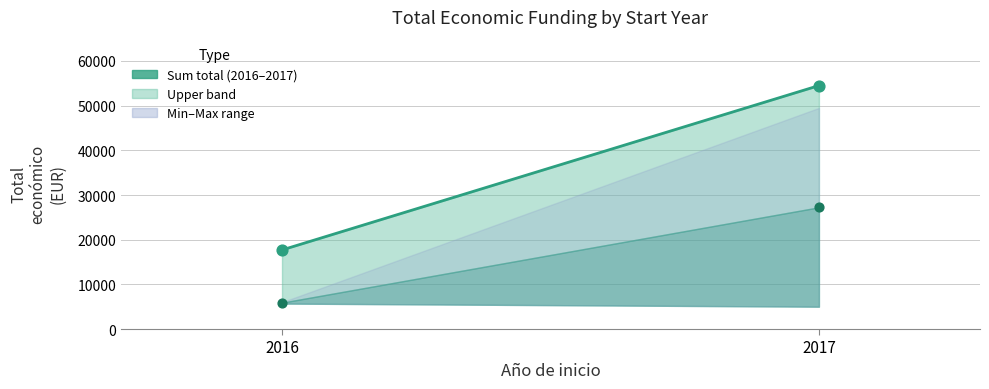

Between 2017 and 2017, which is larger?

2017